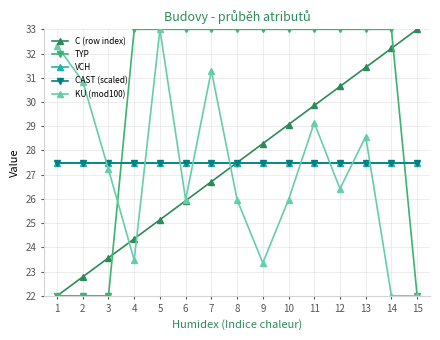

Which series changed the most between 2 and 11?

TYP